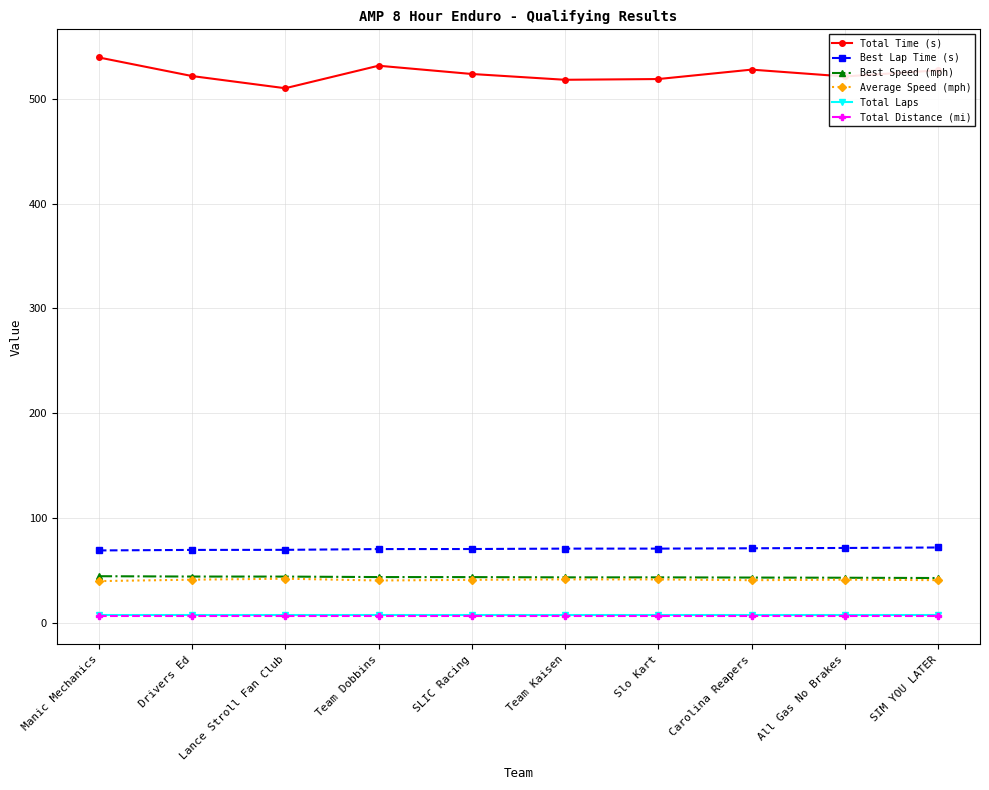

True or false: Best Speed (mph) and Average Speed (mph) cross at least once.

False